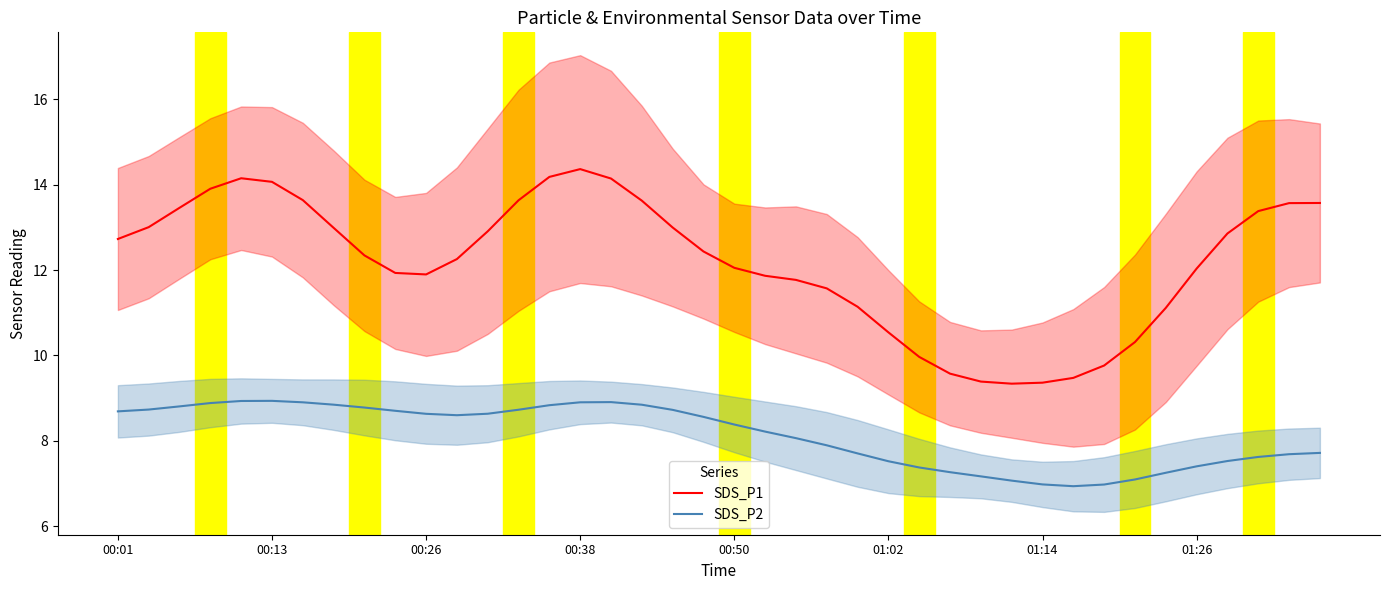

List the series in order of their peak value, lowest first.

SDS_P2, SDS_P1